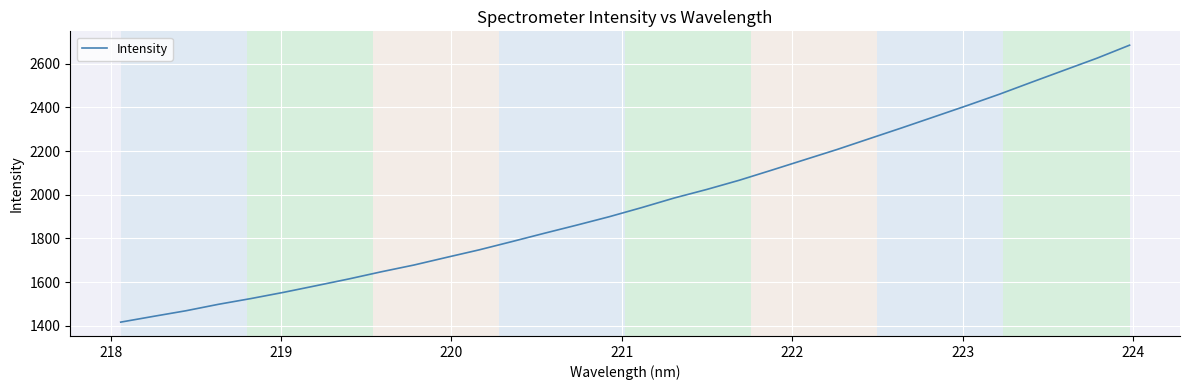

What is the greatest value displayed?

2685.6